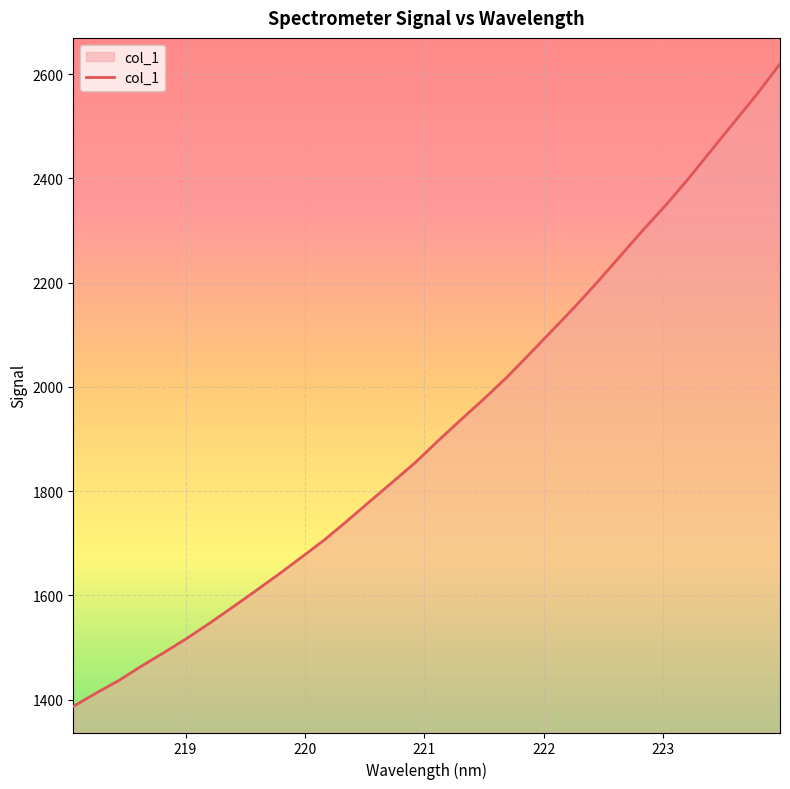

How many lines are shown in the chart?

1